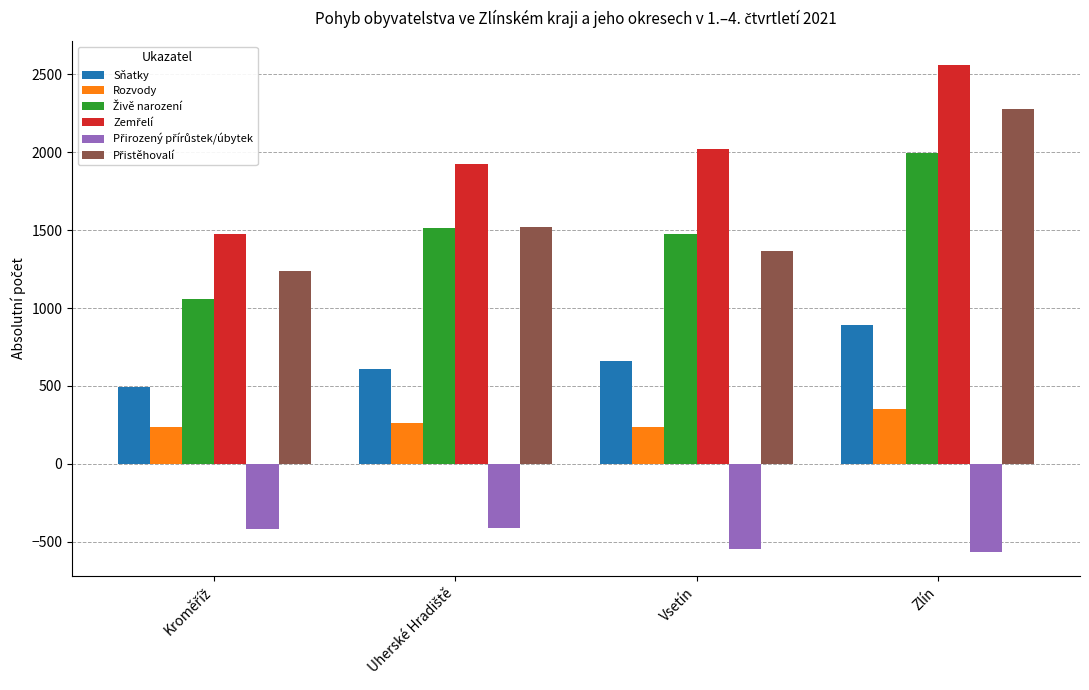

The value of Sňatky at Zlín is 1554. True or false?

False